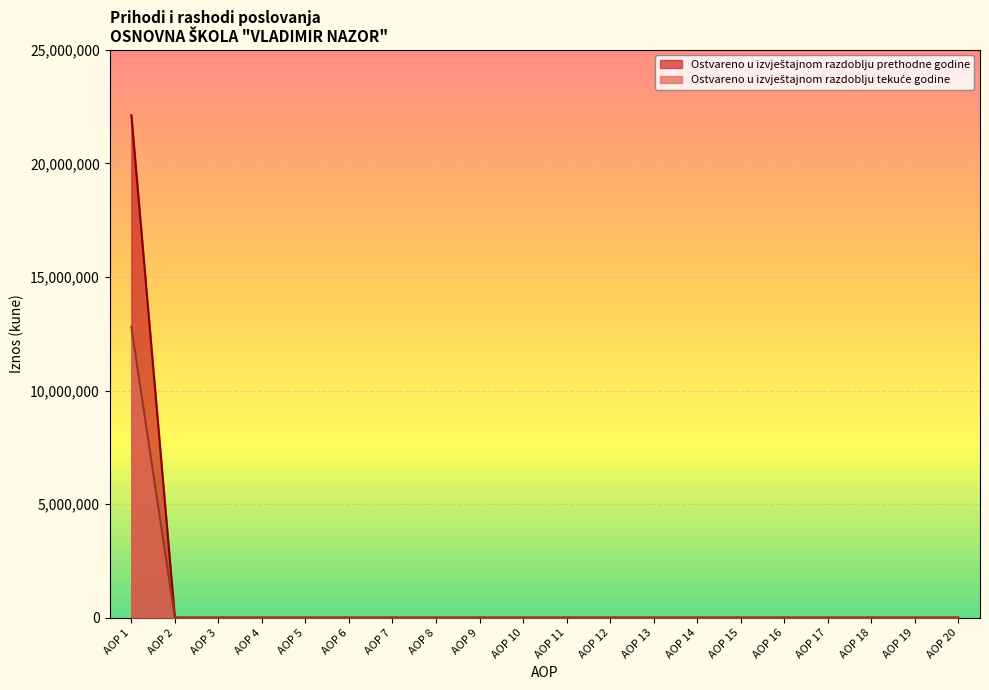

At how many categories does at least one series exceed 20554051?

1